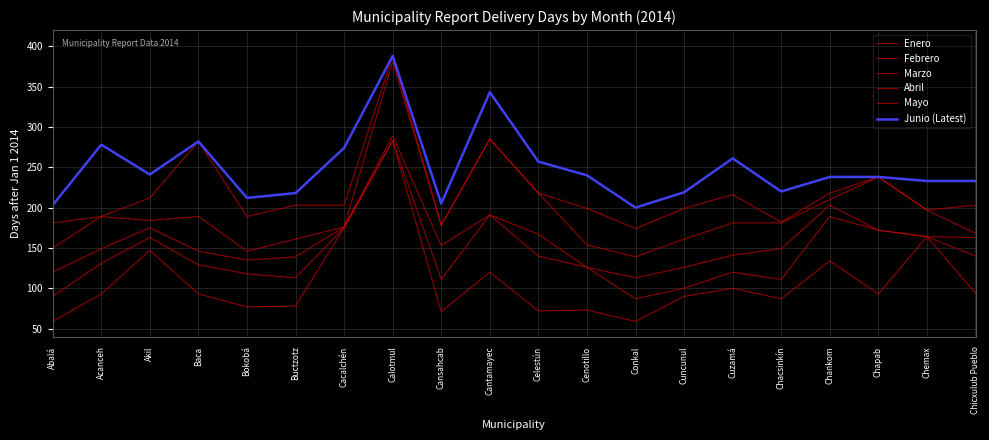

Does the chart display data point markers on the line(s)?

No